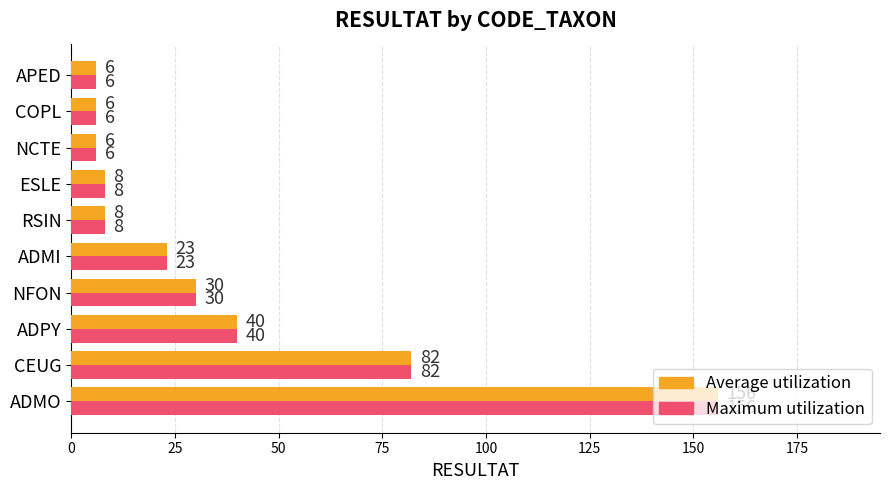

What is the difference between the second highest and minimum values in the Maximum utilization series?

76